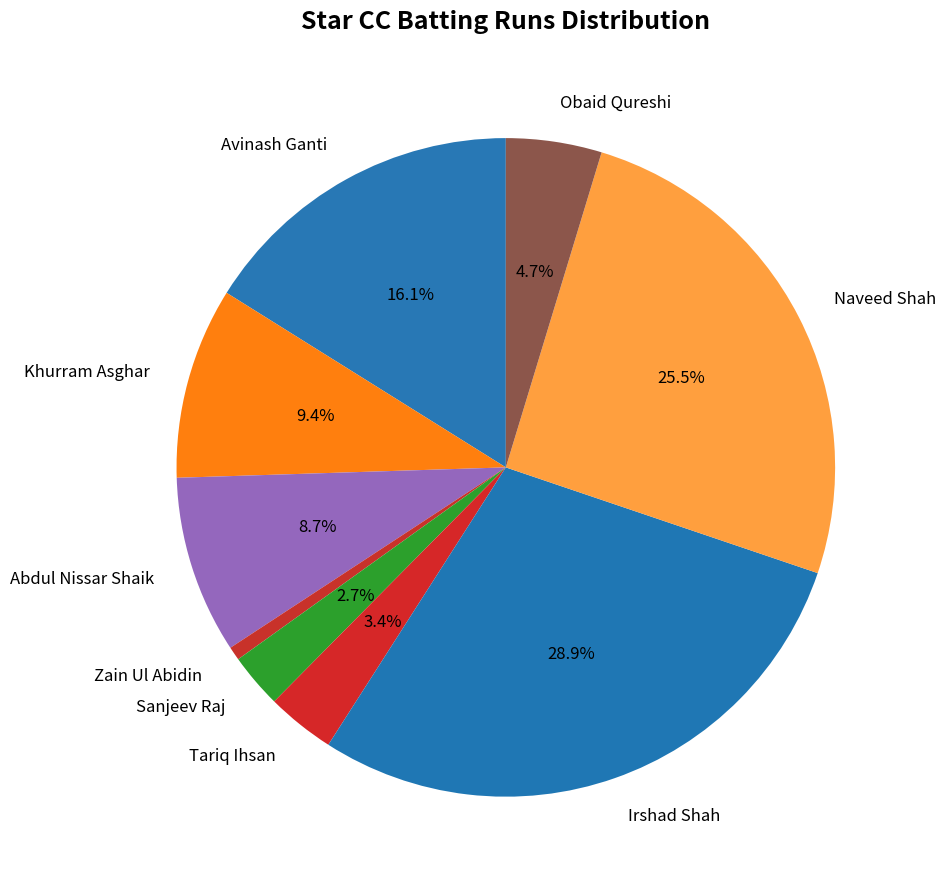

Does Avinash Ganti account for over 50% of the chart?

No